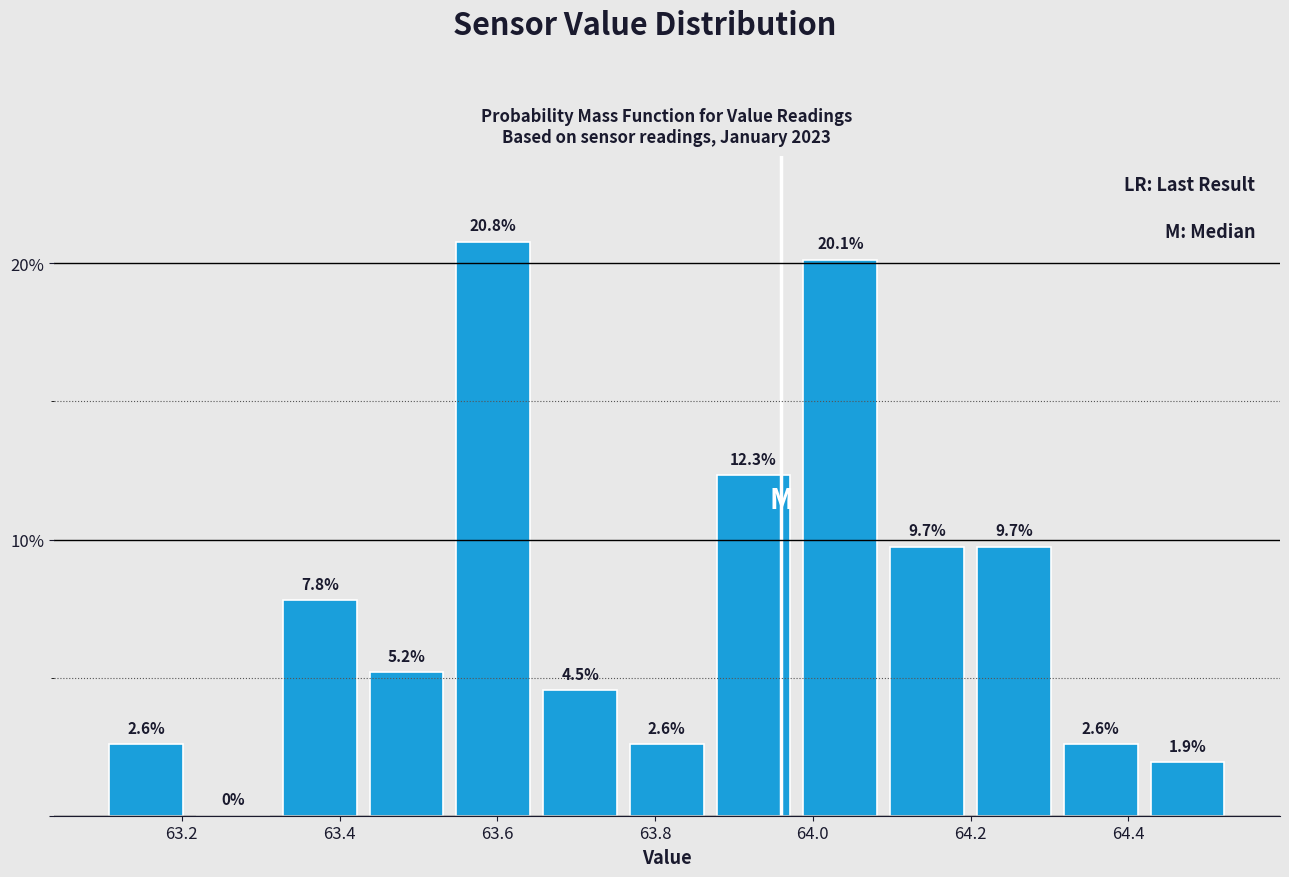

Reading left to right, transcribe this chart: for each bar, give the range it covers on the x-axis and its height. The bar edges are not printed on the chart, so give them approximately, as read against the axis.

63.10 to 63.21: 2.6
63.21 to 63.32: 0.0
63.32 to 63.43: 7.8
63.43 to 63.54: 5.2
63.54 to 63.65: 20.8
63.65 to 63.76: 4.5
63.76 to 63.87: 2.6
63.87 to 63.98: 12.3
63.98 to 64.09: 20.1
64.09 to 64.20: 9.7
64.20 to 64.31: 9.7
64.31 to 64.42: 2.6
64.42 to 64.53: 1.9